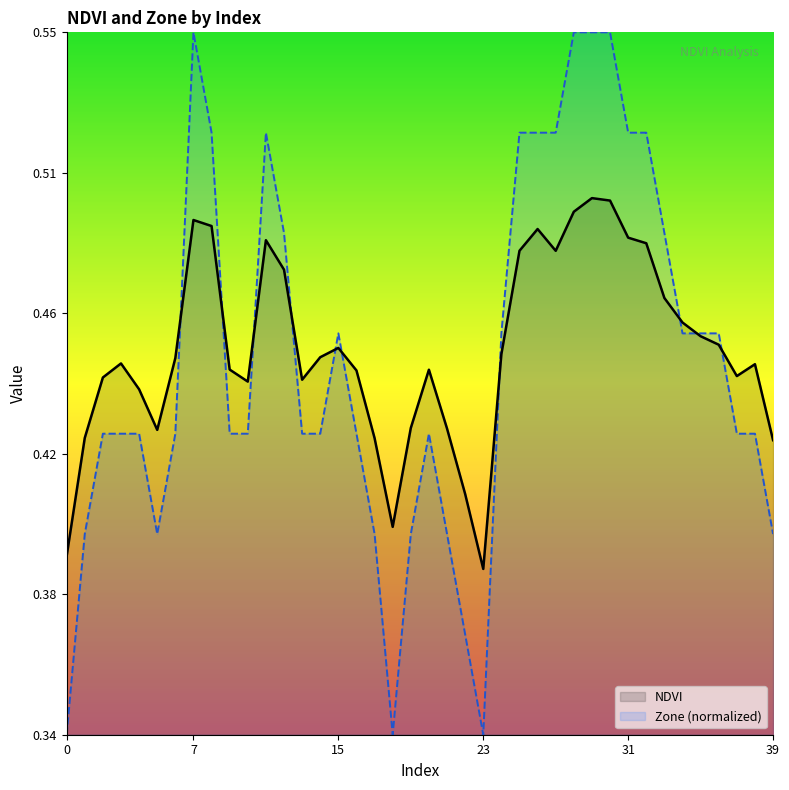

List the series in order of their peak value, highest first.

Zone, NDVI